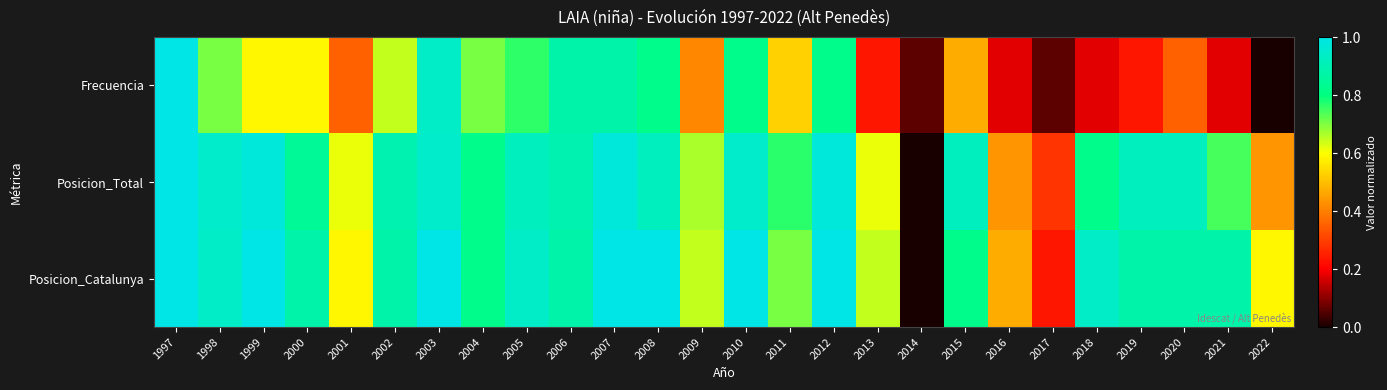

Reading left to right, transcribe all the data shown in this chart.

Frecuencia: 1997=1.0	1998=0.7	1999=0.6	2000=0.6	2001=0.4	2002=0.6	2003=0.9	2004=0.7	2005=0.8	2006=0.9	2007=0.9	2008=0.8	2009=0.4	2010=0.8	2011=0.5	2012=0.8	2013=0.2	2014=0.1	2015=0.5	2016=0.2	2017=0.1	2018=0.2	2019=0.2	2020=0.4	2021=0.2	2022=0.0
Posicion_Total: 1997=1.0	1998=0.9	1999=1.0	2000=0.8	2001=0.6	2002=0.9	2003=0.9	2004=0.8	2005=0.9	2006=0.9	2007=1.0	2008=0.9	2009=0.7	2010=0.9	2011=0.8	2012=1.0	2013=0.6	2014=0.0	2015=0.9	2016=0.4	2017=0.3	2018=0.8	2019=0.9	2020=0.9	2021=0.7	2022=0.4
Posicion_Catalunya: 1997=1.0	1998=0.9	1999=1.0	2000=0.9	2001=0.6	2002=0.9	2003=1.0	2004=0.8	2005=0.9	2006=0.9	2007=1.0	2008=1.0	2009=0.6	2010=1.0	2011=0.7	2012=1.0	2013=0.6	2014=0.0	2015=0.8	2016=0.5	2017=0.2	2018=0.9	2019=0.9	2020=0.9	2021=0.9	2022=0.6